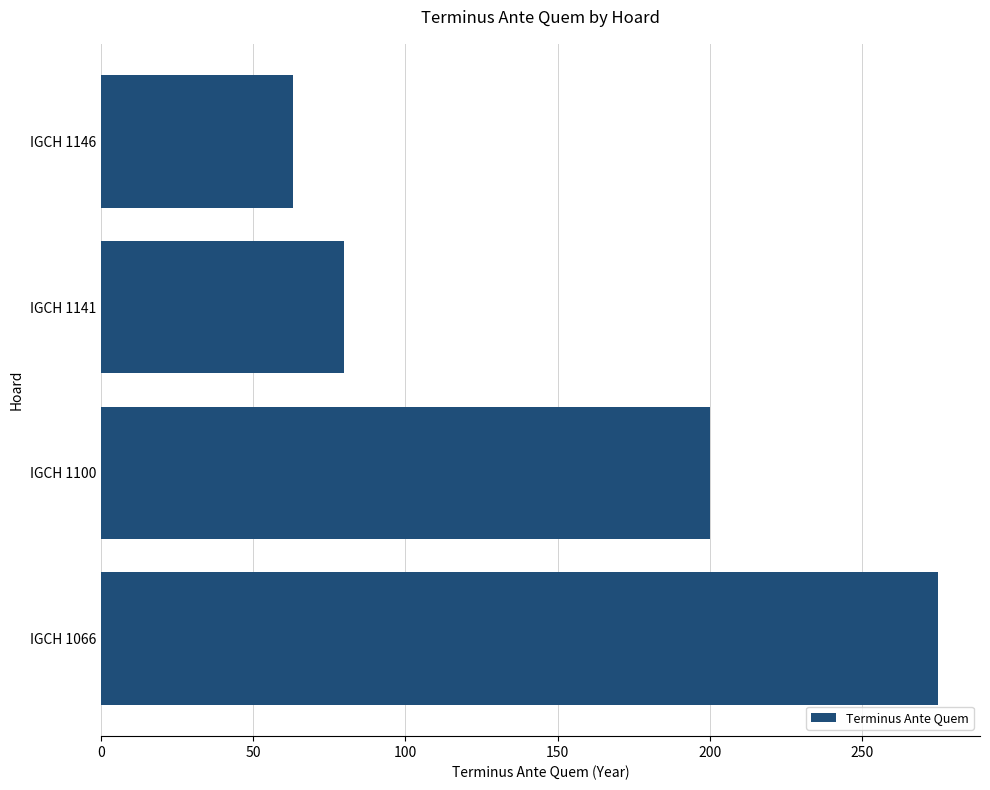

What is the difference between the maximum and second lowest values?

195